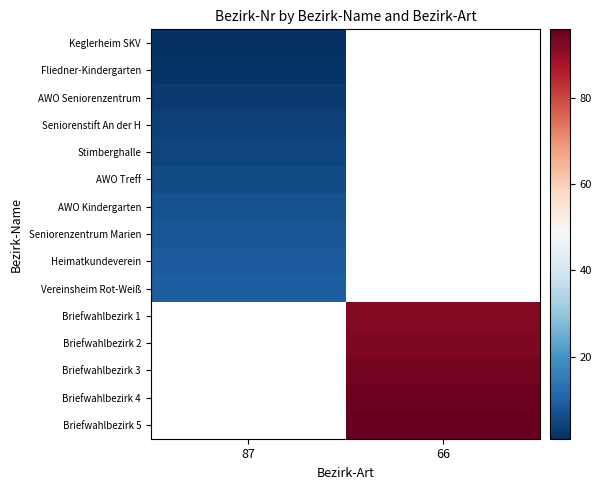

Which has a higher value, 87 or 66?

66